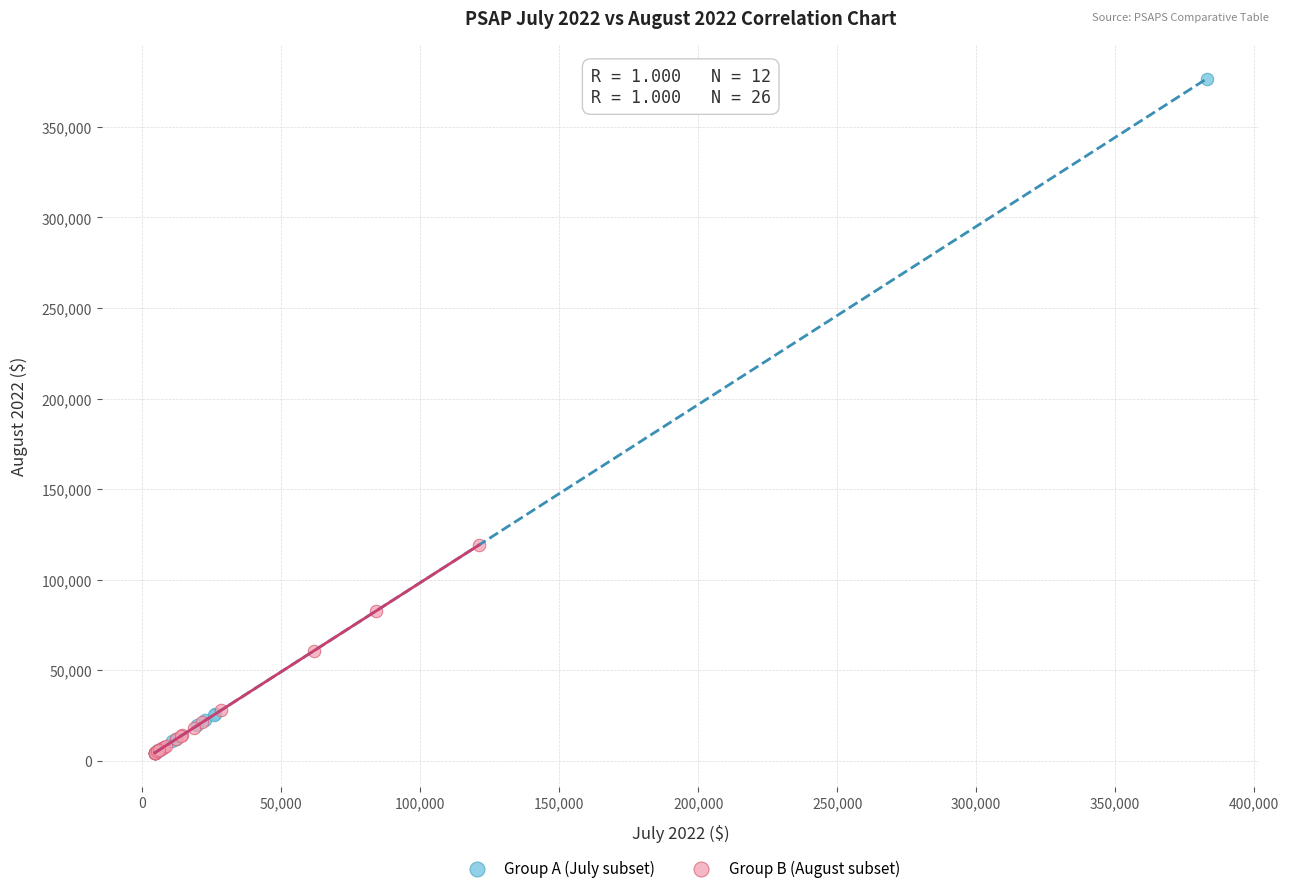

Which series has the widest spread of Y values?

Group A (July subset)